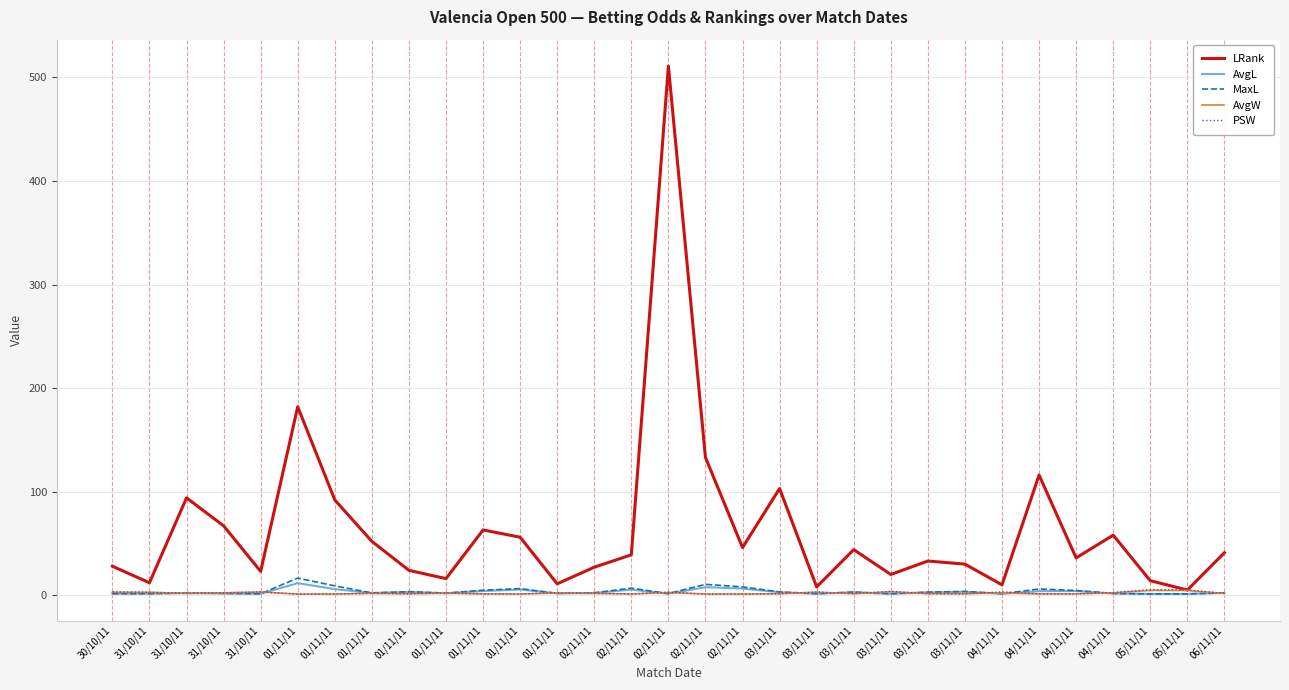

What is the label of the 22nd point from the right?

01/11/11